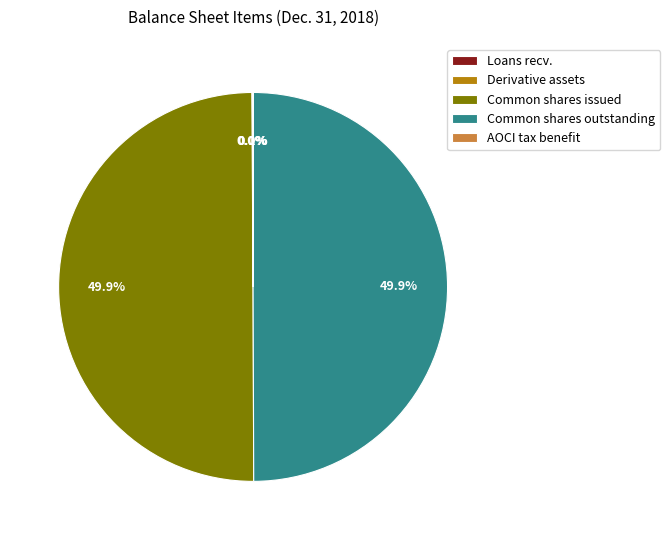

To the nearest percent, what is the average slice percentage?

20%